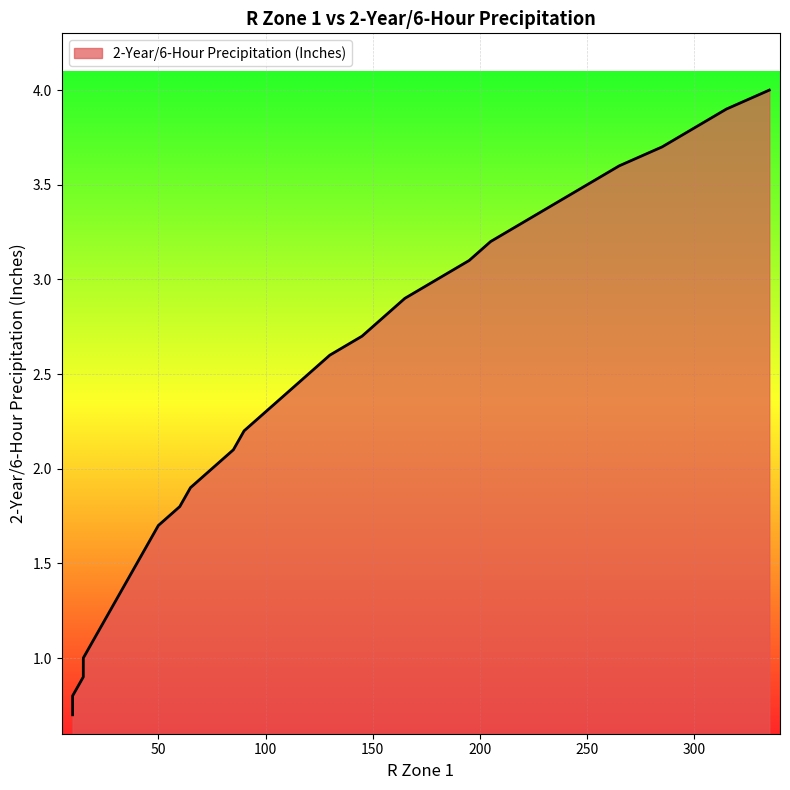

At which label does the data first exceed 2?

85